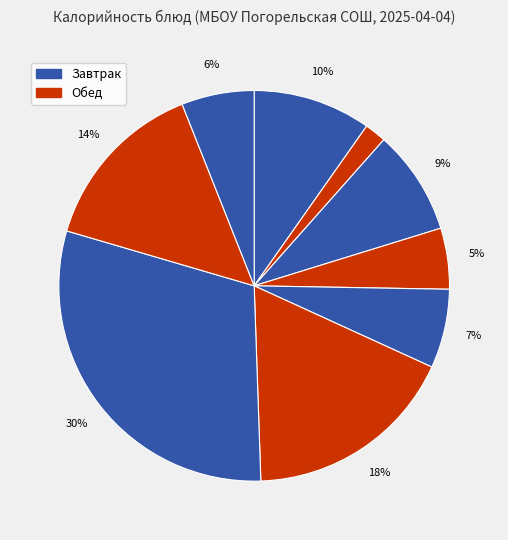

How many slices are in this pie chart?

9